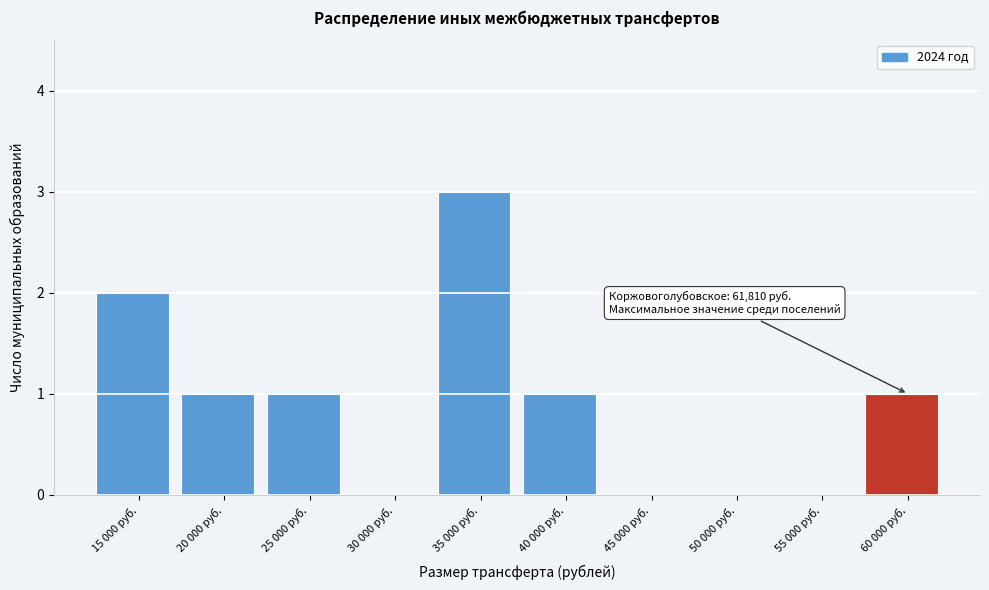

Reading right to left, list all the values displayed in this chart.

60 000 руб.=1	55 000 руб.=0	50 000 руб.=0	45 000 руб.=0	40 000 руб.=1	35 000 руб.=3	30 000 руб.=0	25 000 руб.=1	20 000 руб.=1	15 000 руб.=2